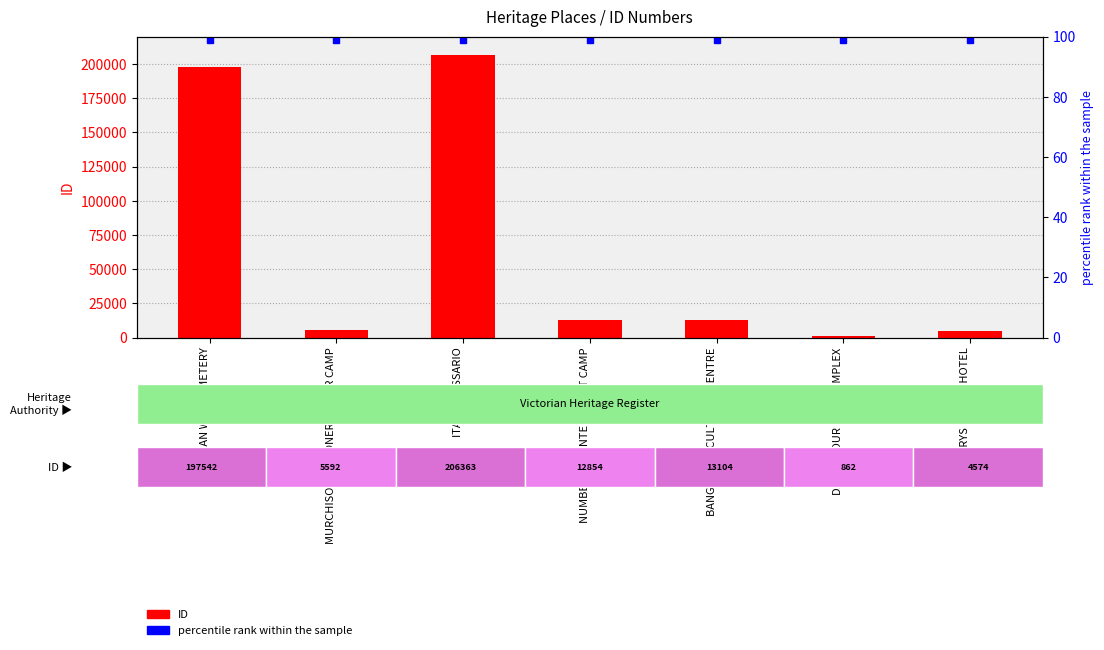

Is it true that the value at NUMBER ONE INTERNMENT CAMP is 12854?

True